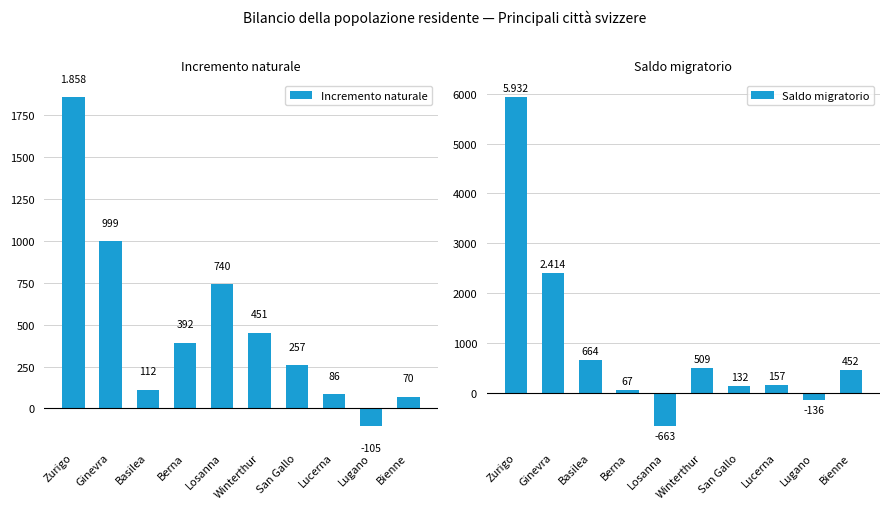

What is the difference between the maximum and minimum values in the Saldo migratorio series?

6595